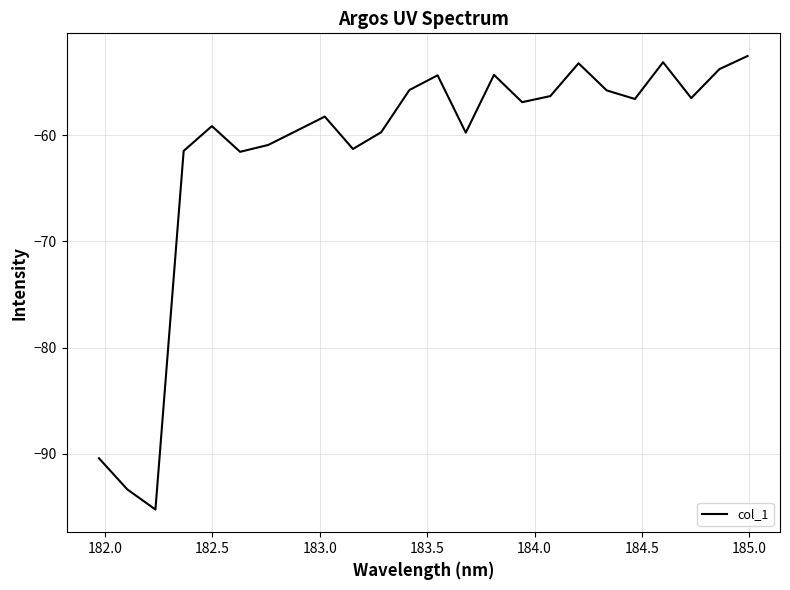

What is the greatest value displayed?

-52.6